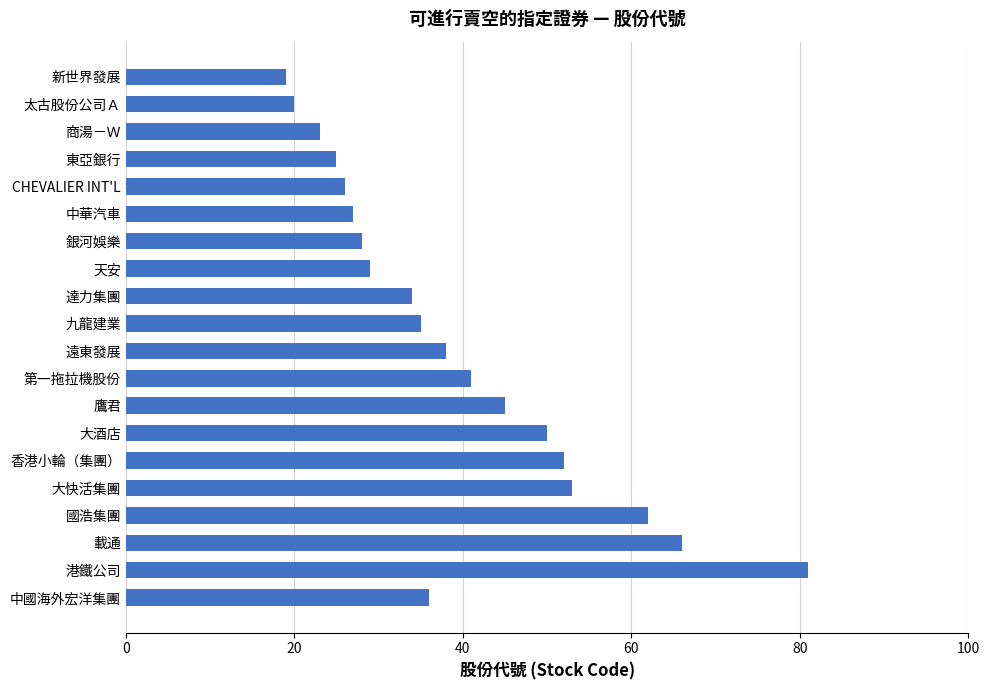

What is the average value?

40